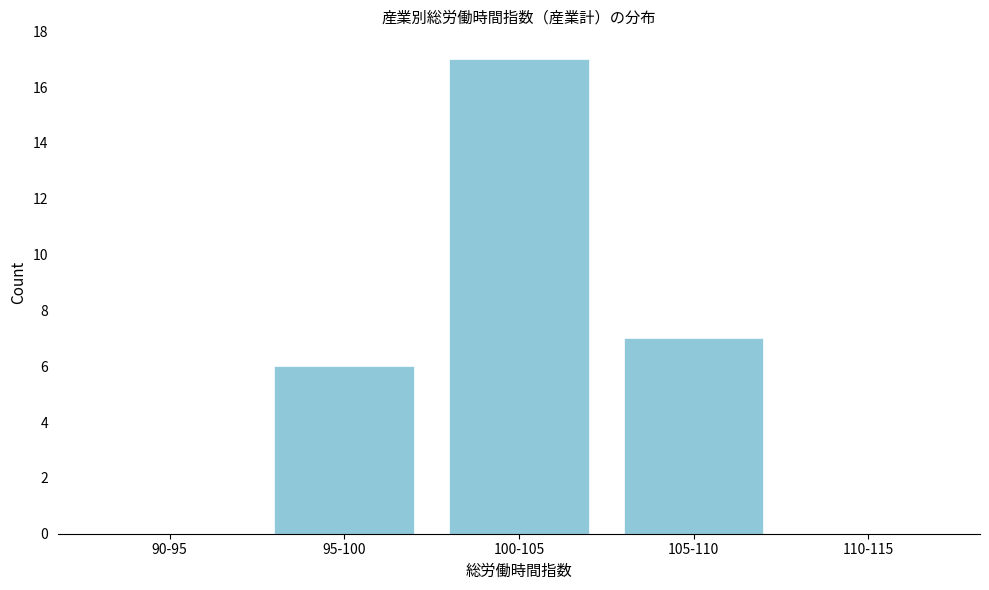

Reading left to right, list all the values displayed in this chart.

90-95=0	95-100=6	100-105=17	105-110=7	110-115=0